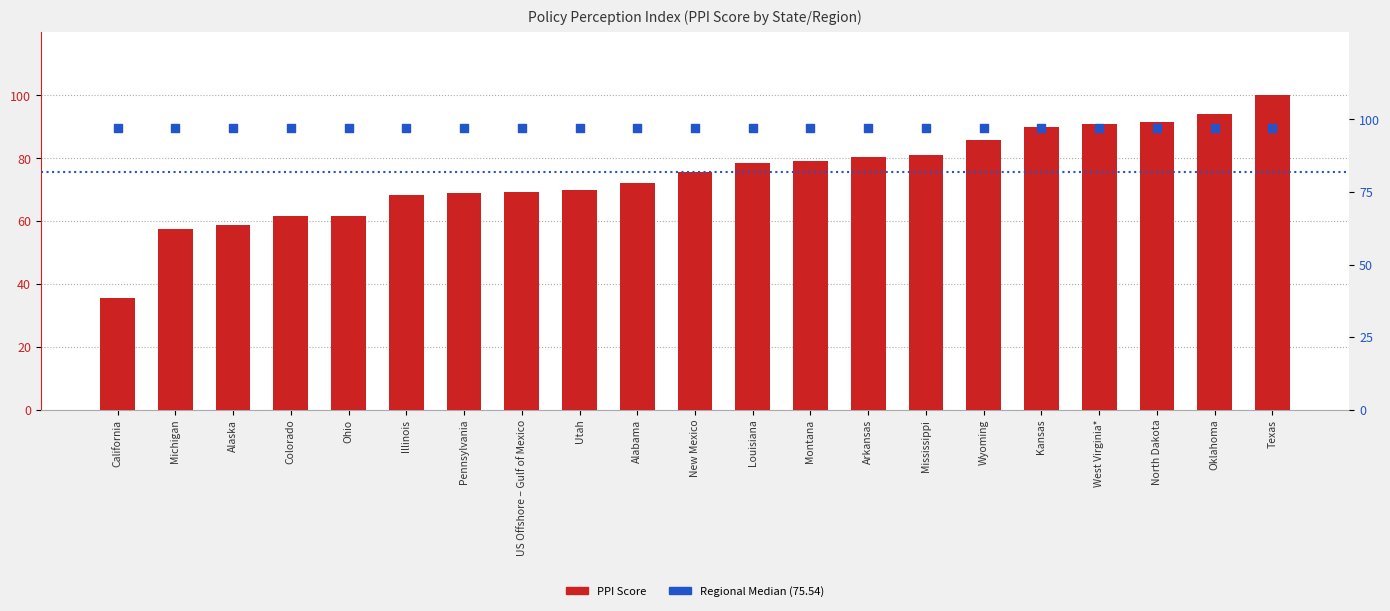

Is the value of PPI Score at Texas greater than the value of Regional Median Level at Alaska?

Yes